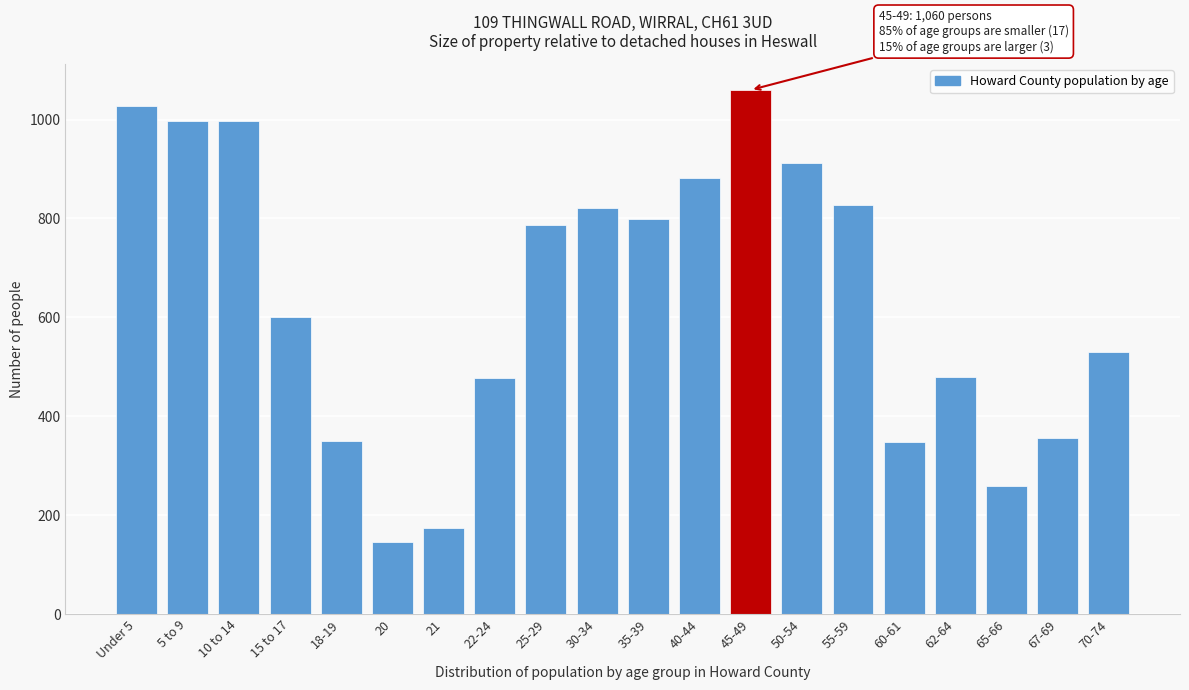

The value at 35-39 is 798. True or false?

True